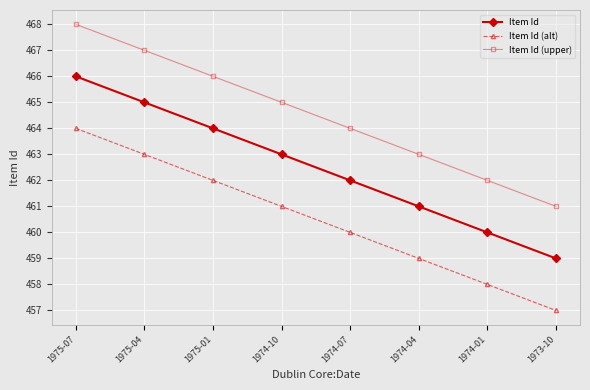

What position from the right is 1975-04?

7